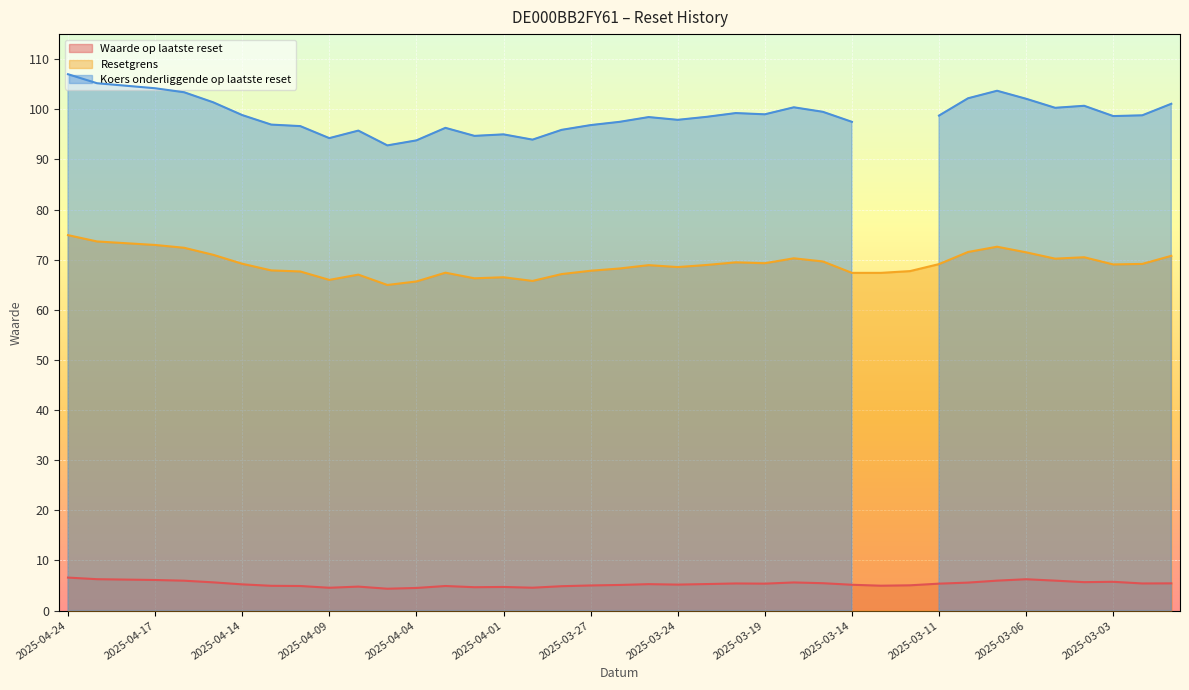

What is the label of the 9th point from the right?

2025-03-11